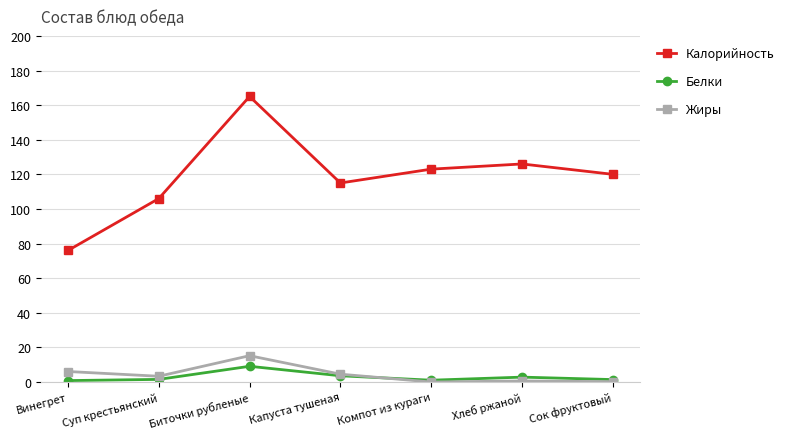

Is this an area chart (filled region under the line)?

No